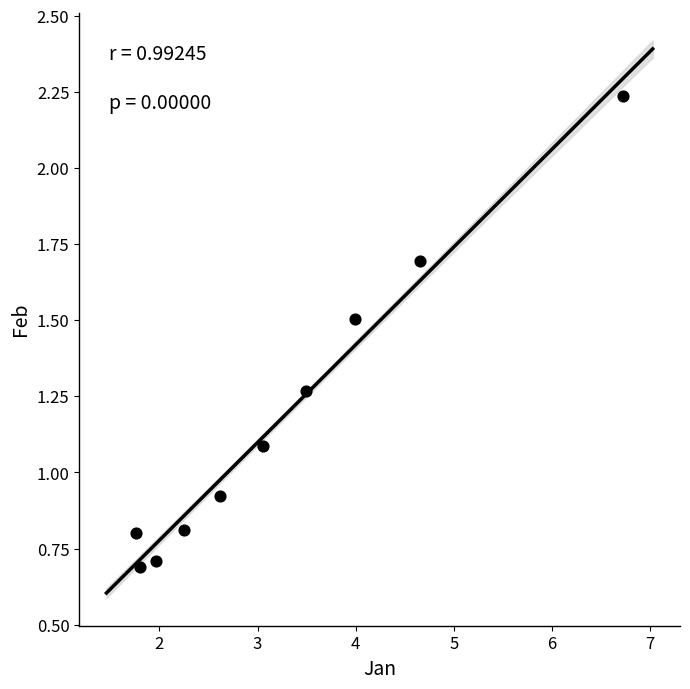

What is the range of Y values (max minus min)?

1.5